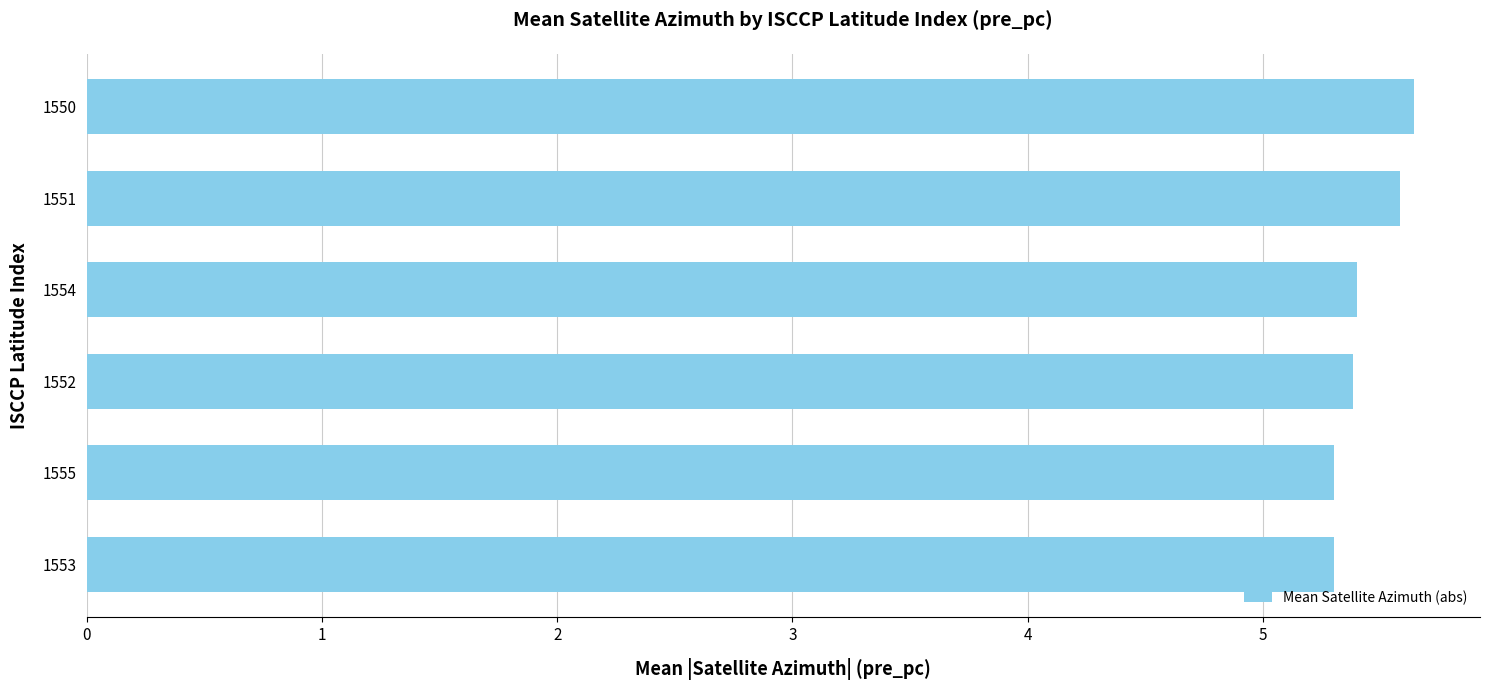

The value at 1554 is 5.4. True or false?

True